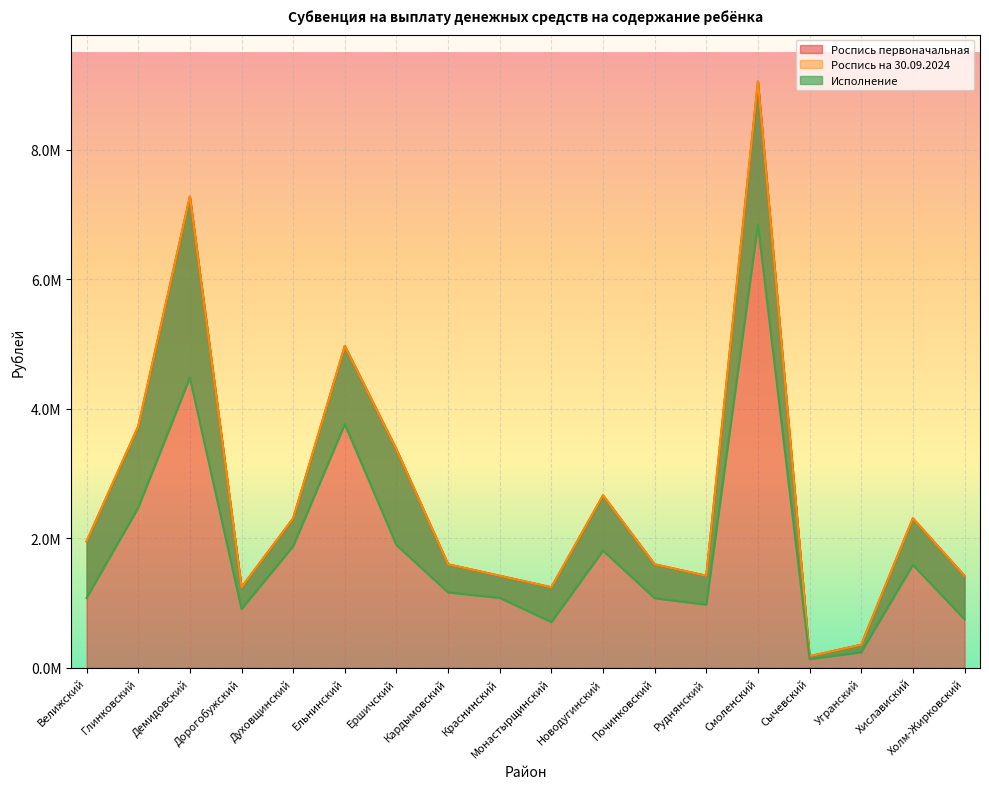

How many distinct data groups are displayed?

3